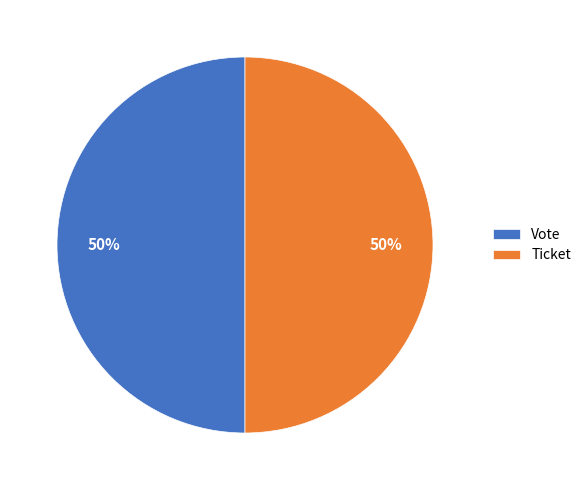

How many slices are in this pie chart?

2